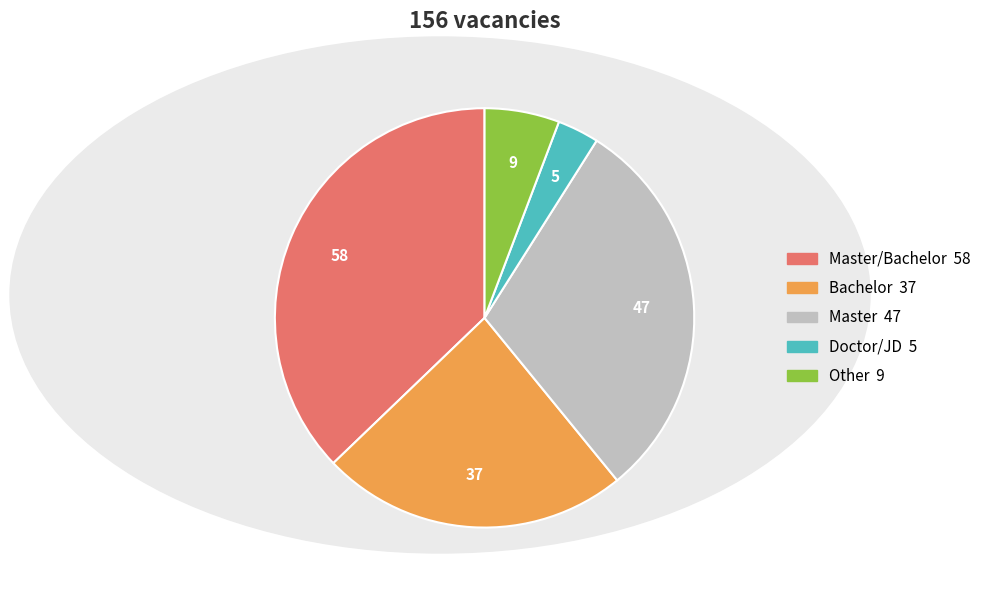

Is there any slice that represents more than half of the pie?

No